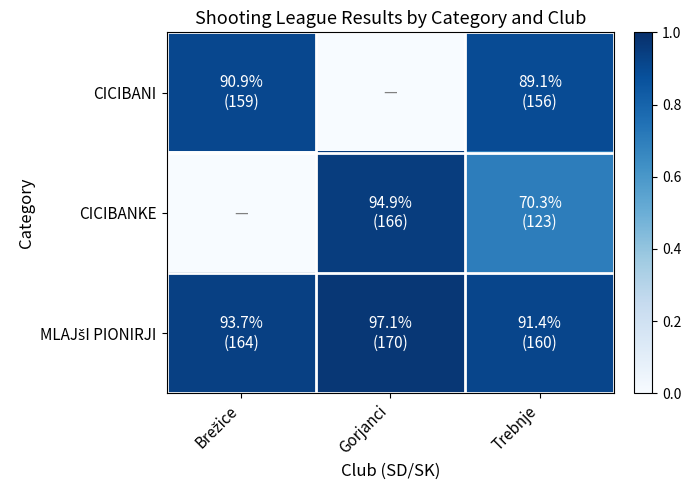

At Trebnje, list the series in order from smallest to largest.

CICIBANKE, CICIBANI, MLAJšI PIONIRJI